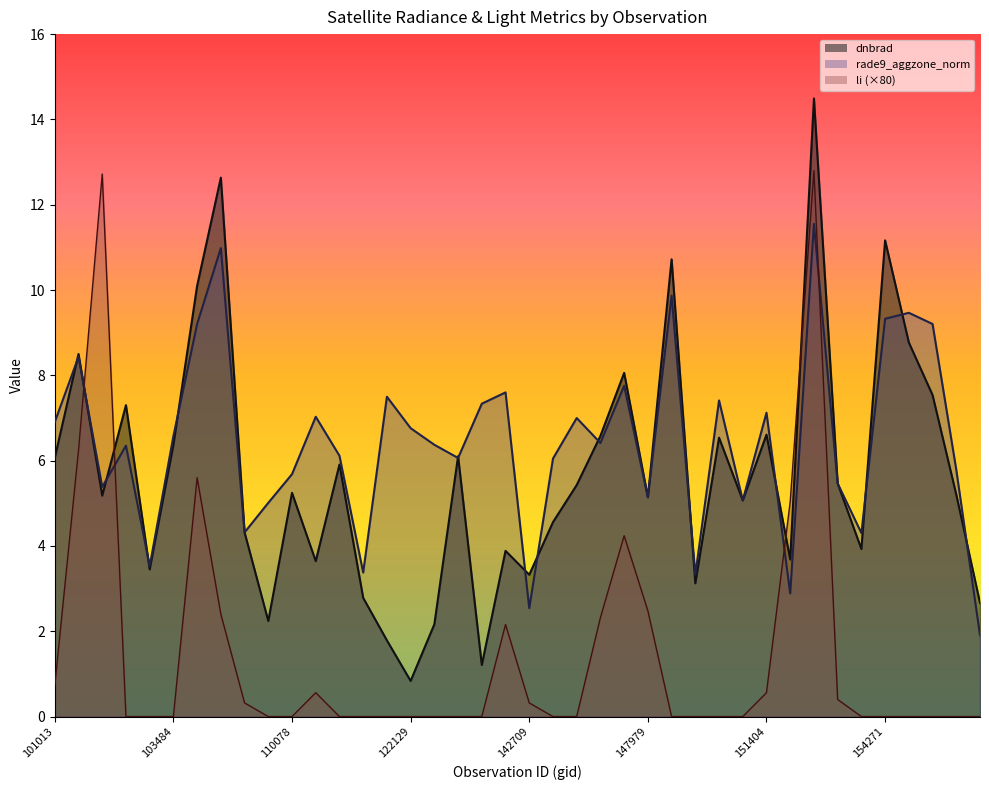

True or false: dnbrad has a value of 1.5 at 140194.

False